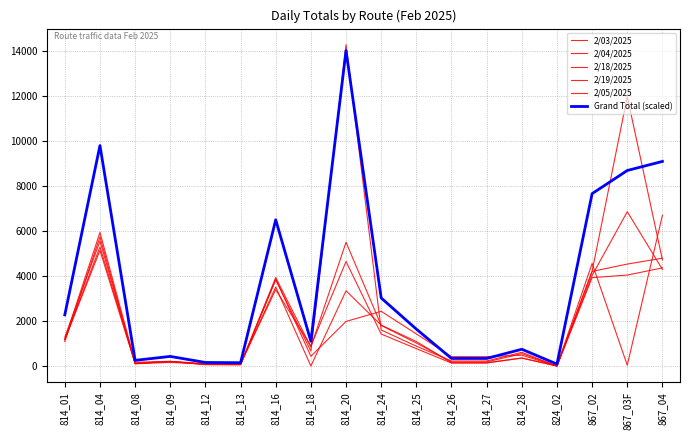

Which category has the lowest value in the 2/04/2025 series?

824_02